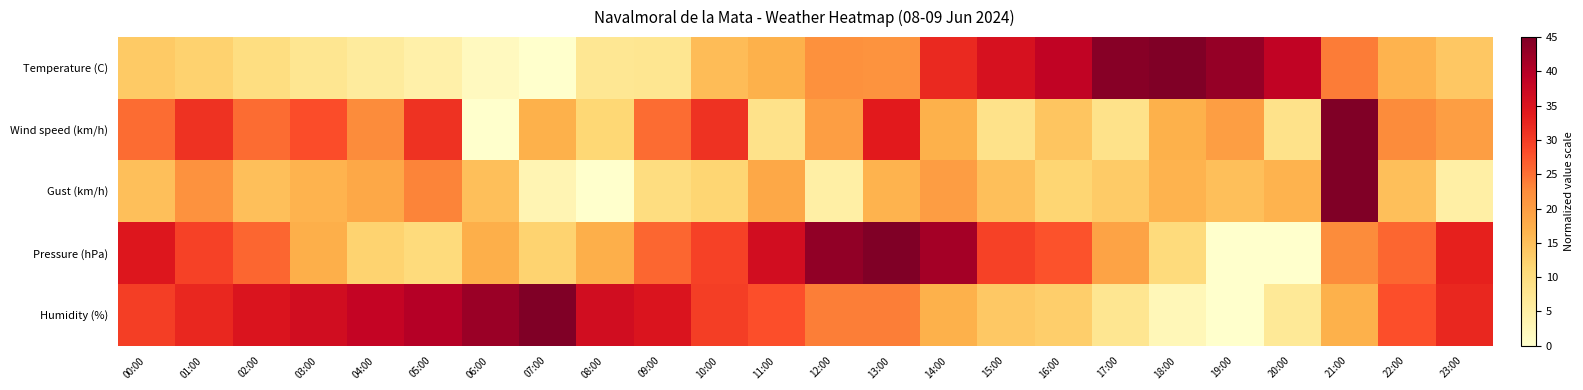

How many categories are shown in the chart?

24